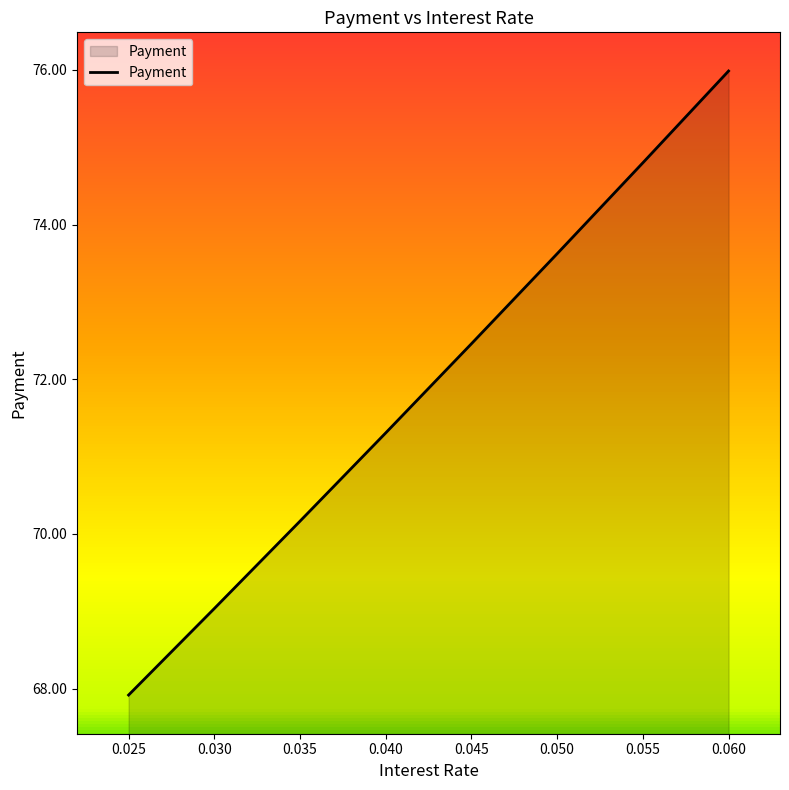

Which has a higher value, 0.025 or 0.035?

0.035